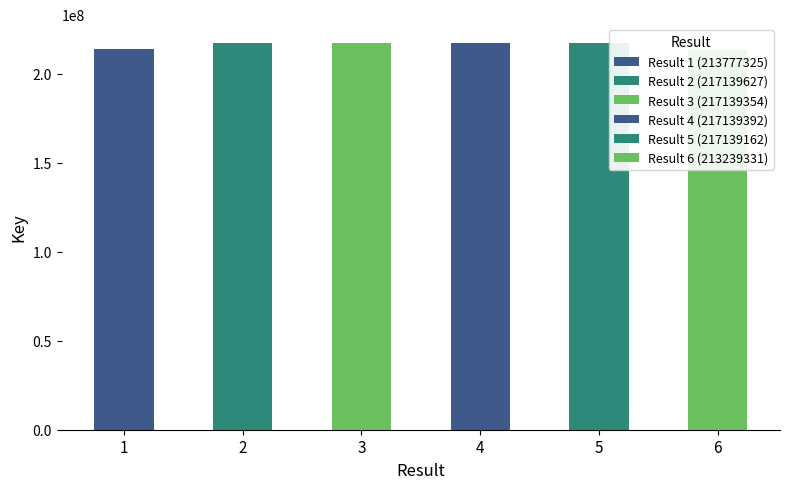

Rank the categories by value from lowest to highest.

6, 1, 5, 3, 4, 2